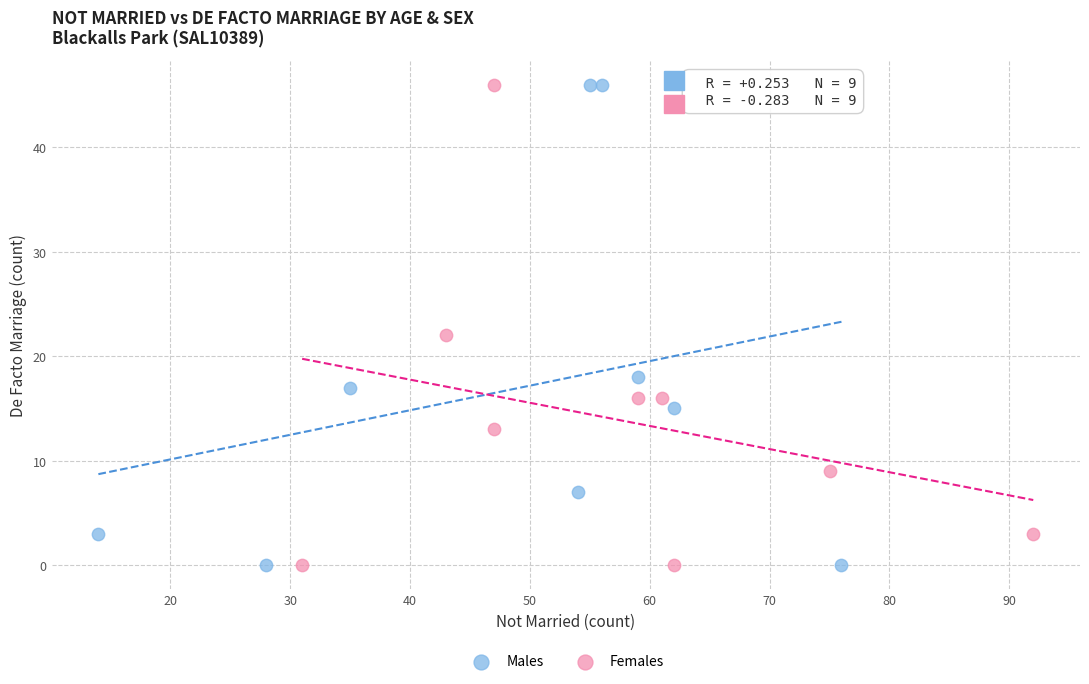

What are all the series names shown in the legend?

Males, Females